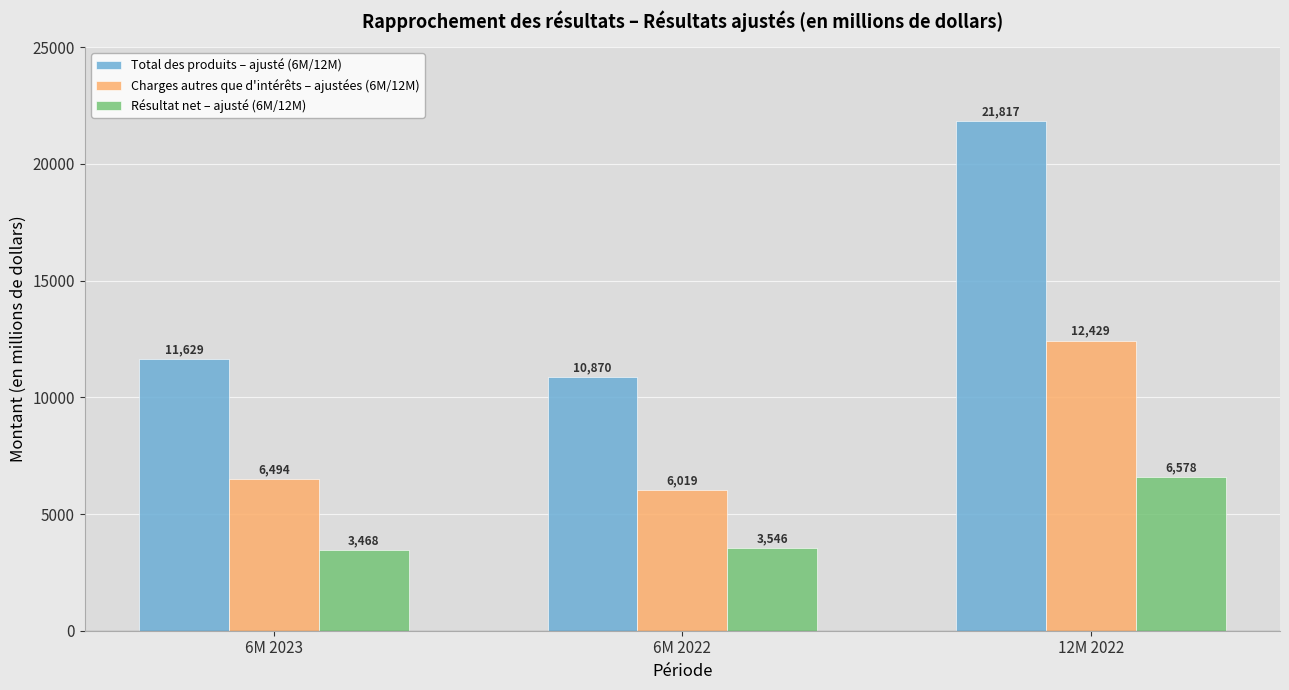

What is the label of the 1st bar from the left?

6M 2023